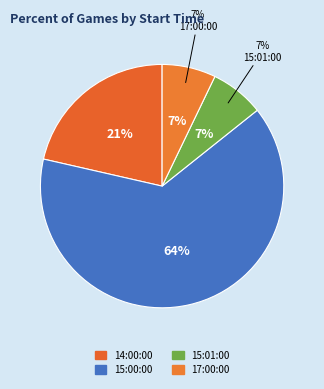

To the nearest percent, what is the difference between the largest and smallest slice percentages?

57%